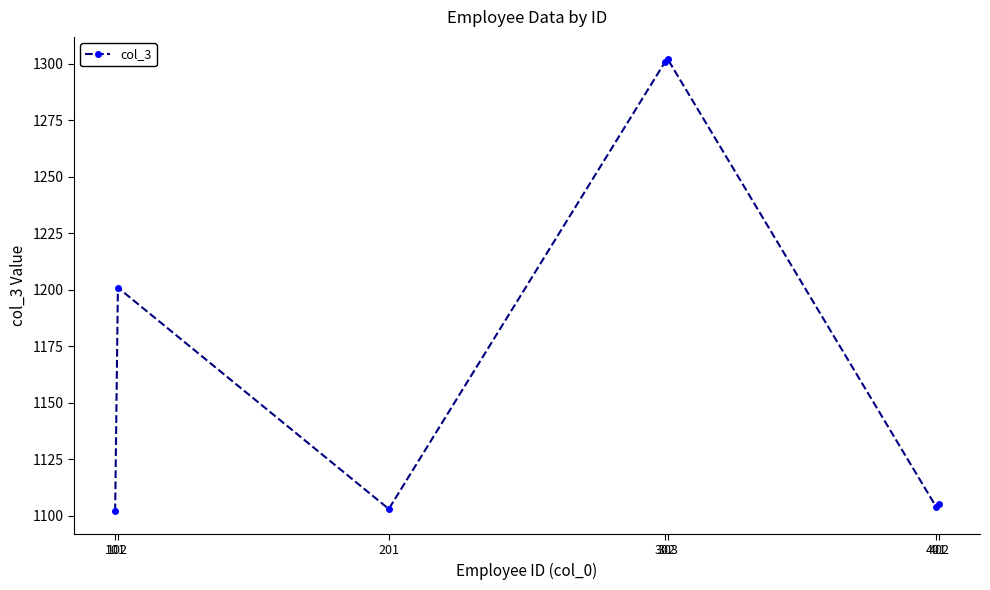

Reading right to left, list all the values displayed in this chart.

402=1105	401=1104	303=1302	302=1301	201=1103	102=1201	101=1102